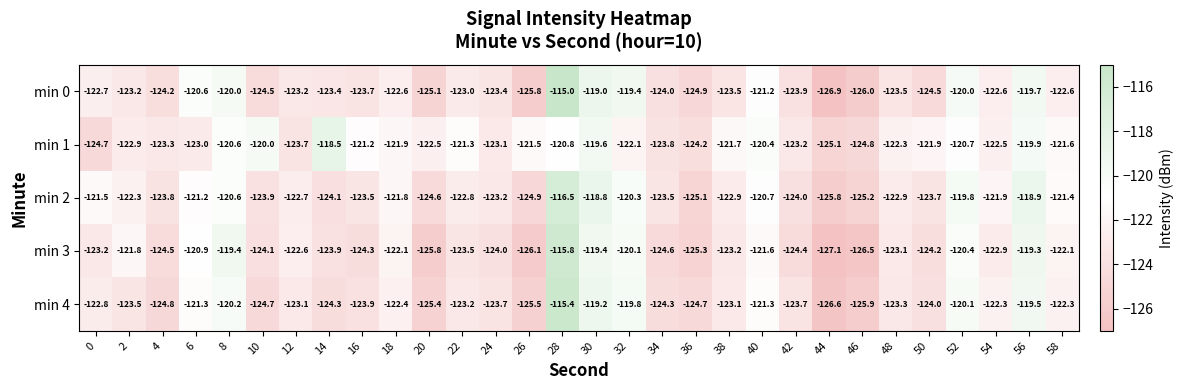

What is the greatest value displayed?

-115.0